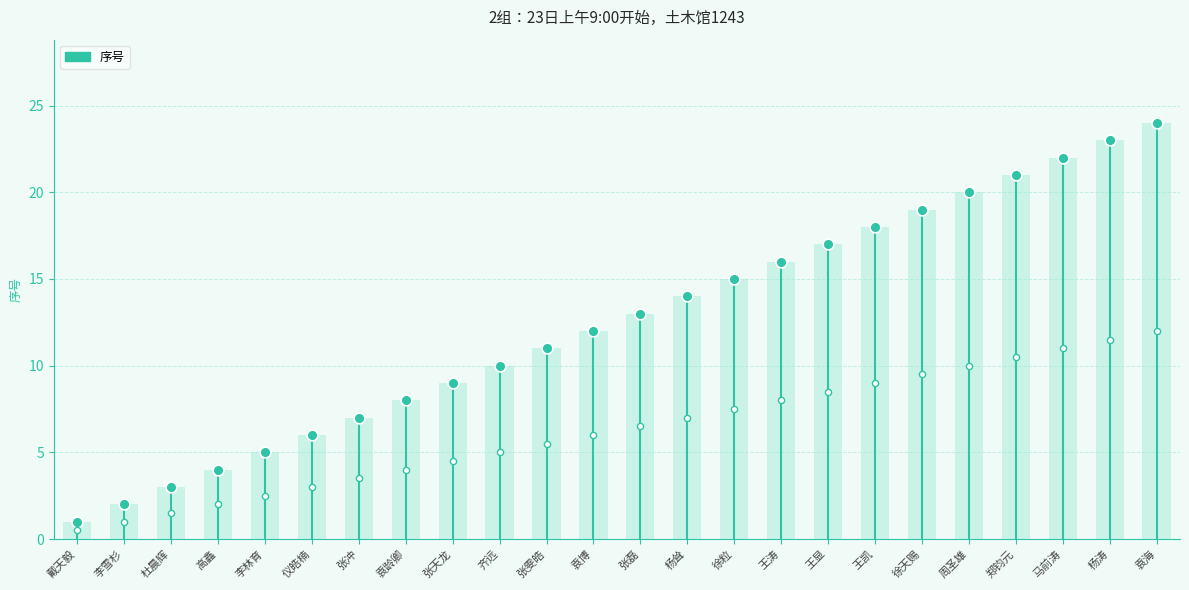

Between 李雪杉 and 戴天毅, which is larger?

李雪杉